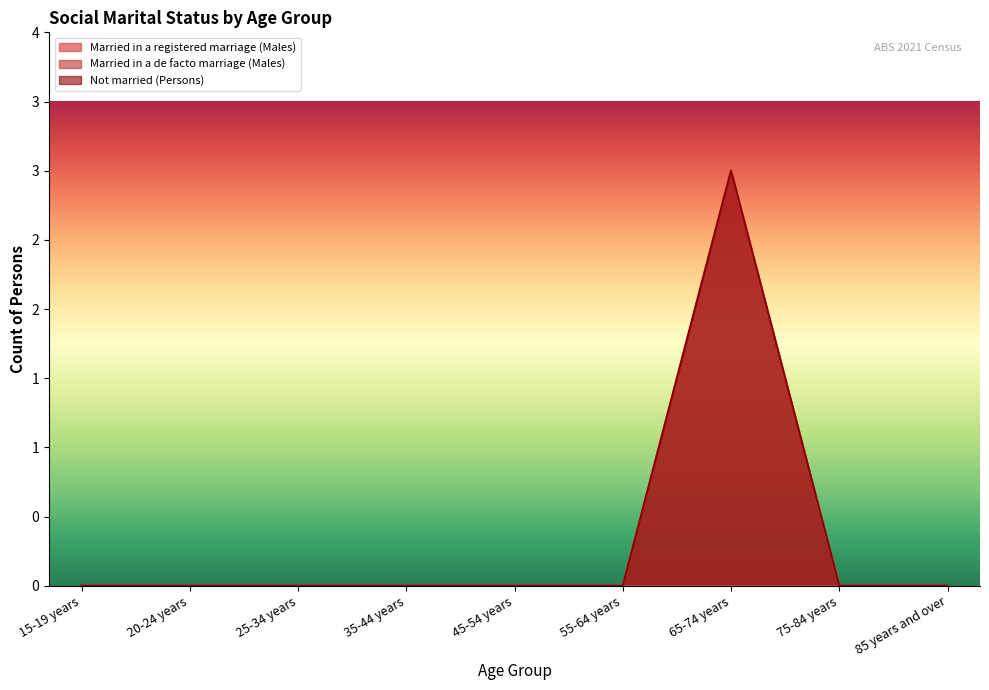

Does the chart display data point markers on the line(s)?

No